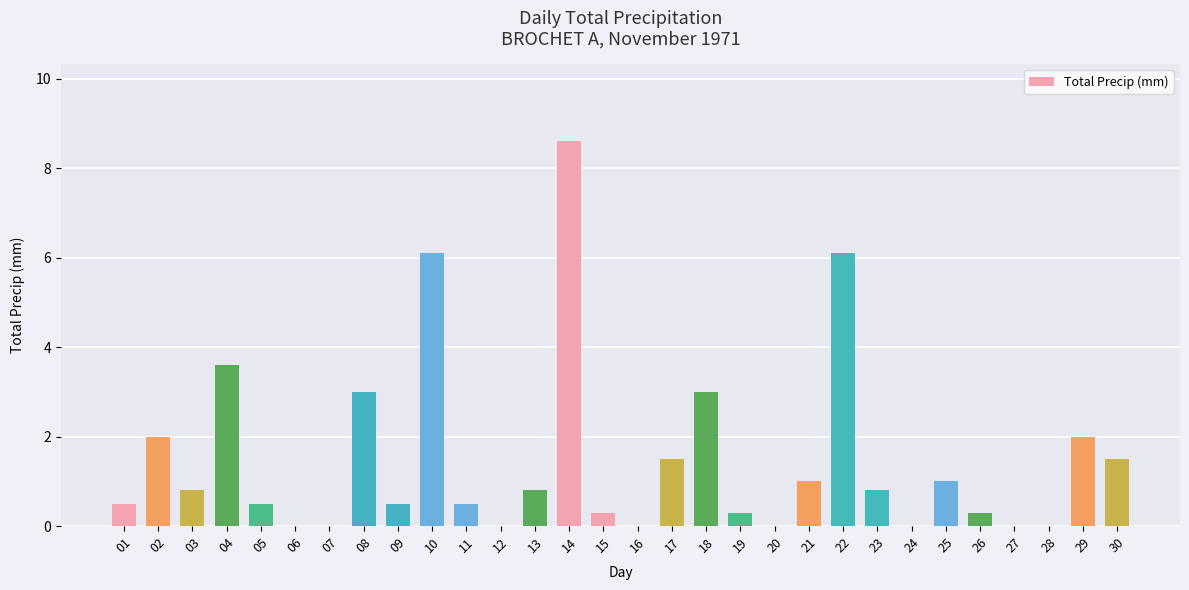

How many data points does each series have?

30